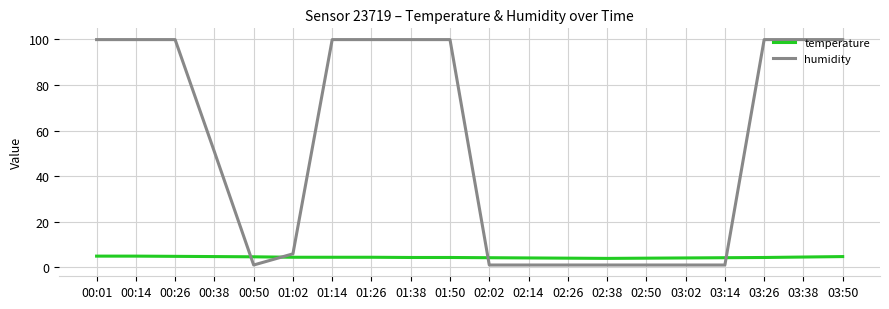

What is the greatest value displayed?

99.9